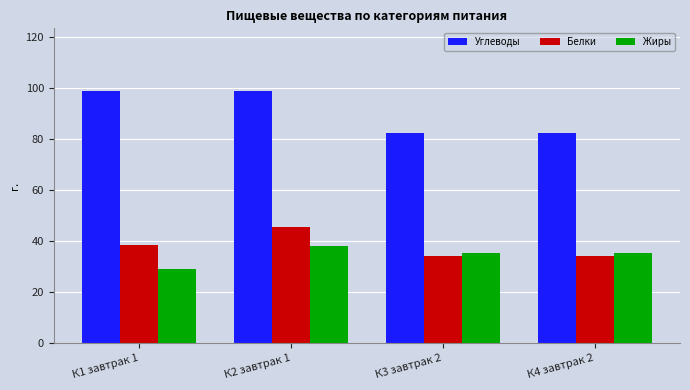

What is the sum of the Углеводы values at К2 завтрак 1 and К1 завтрак 1?

197.3